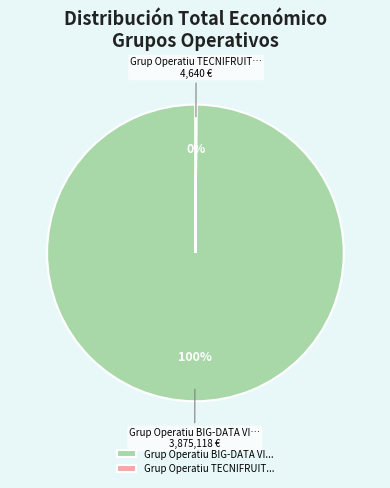

What is the largest slice in the pie chart?

Grup Operatiu BIG-DATA VI...